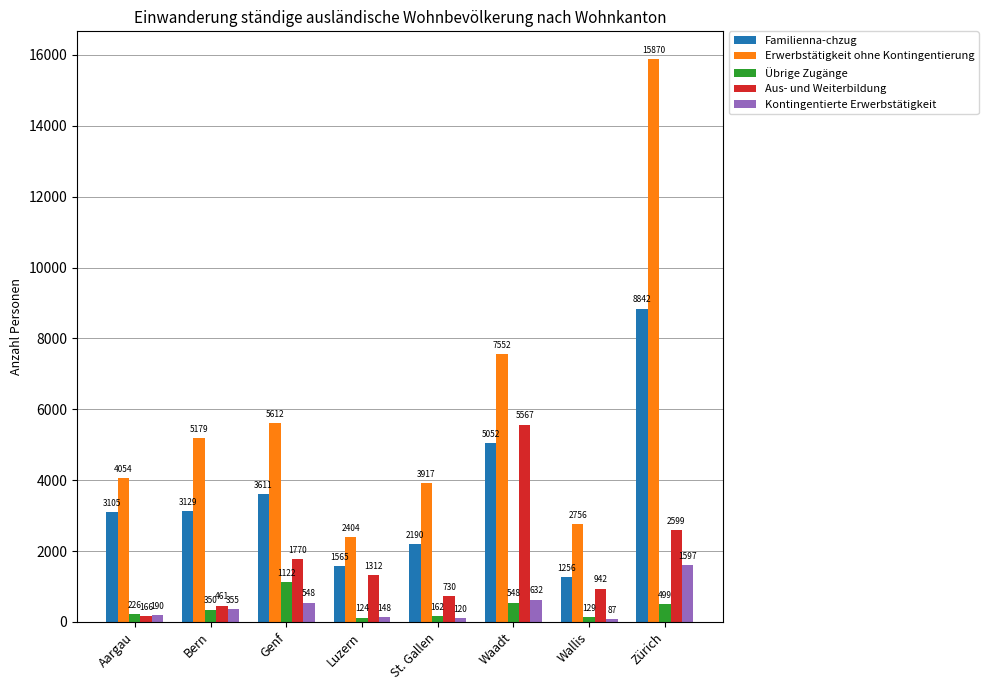

Rank the series at St. Gallen from highest to lowest value.

Erwerbstätigkeit ohne Kontingentierung, Familienna­chzug, Aus- und Weiterbildung, Übrige Zugänge, Kontingentierte Erwerbstätigkeit